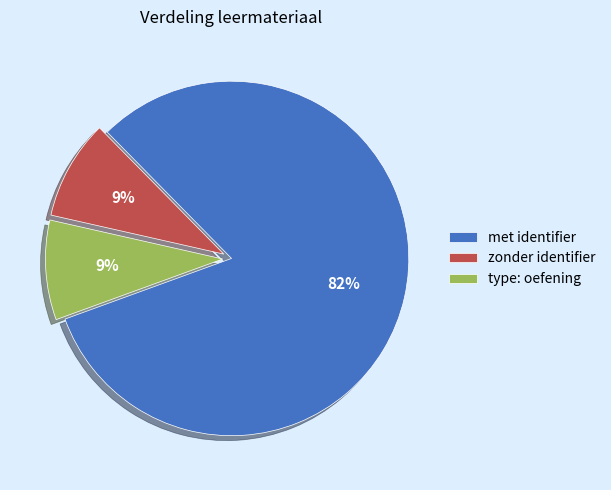

Combined, do type: oefening and zonder identifier account for over 50%?

No